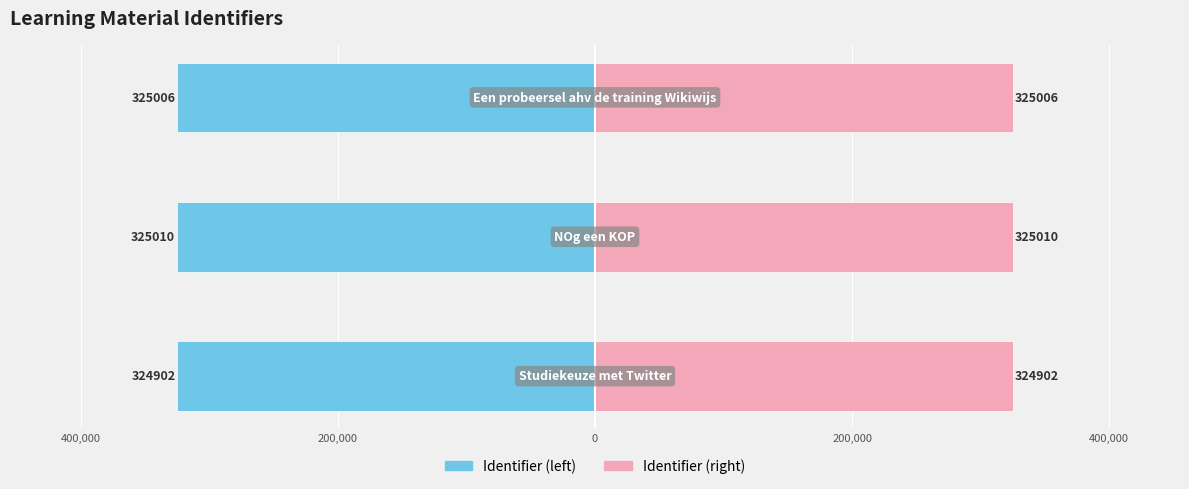

How many series are shown in this chart?

2